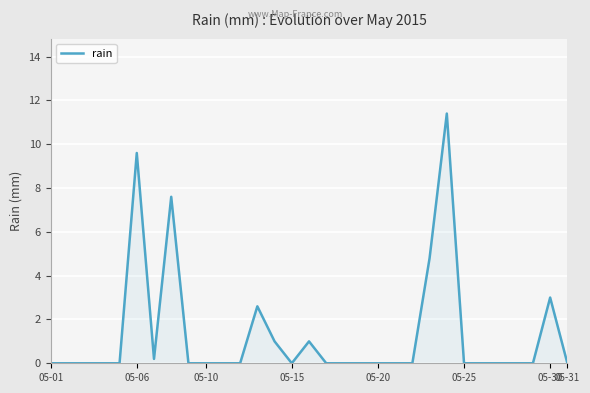

What is the difference between the maximum and minimum values?

11.4